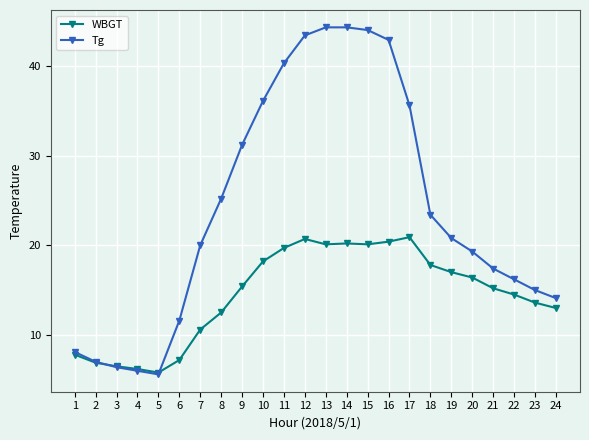

Is the value of Tg at 15 greater than the value of WBGT at 21?

Yes